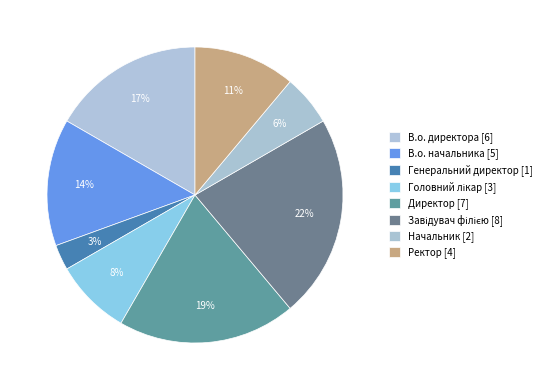

Is the sum of В.о. директора and Начальник greater than half?

No